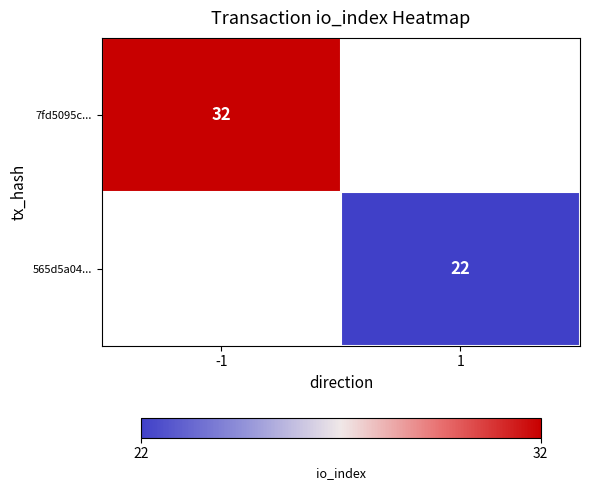

Which has a higher value, 1 or -1?

-1